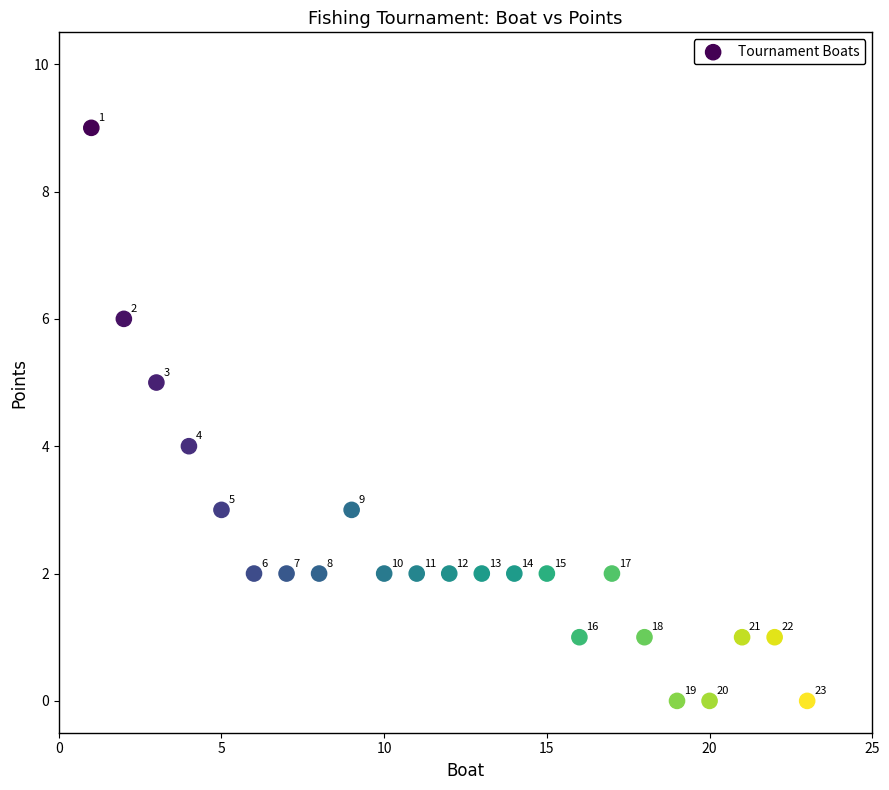

What Y value in the scatter plot is closest to 4?

4